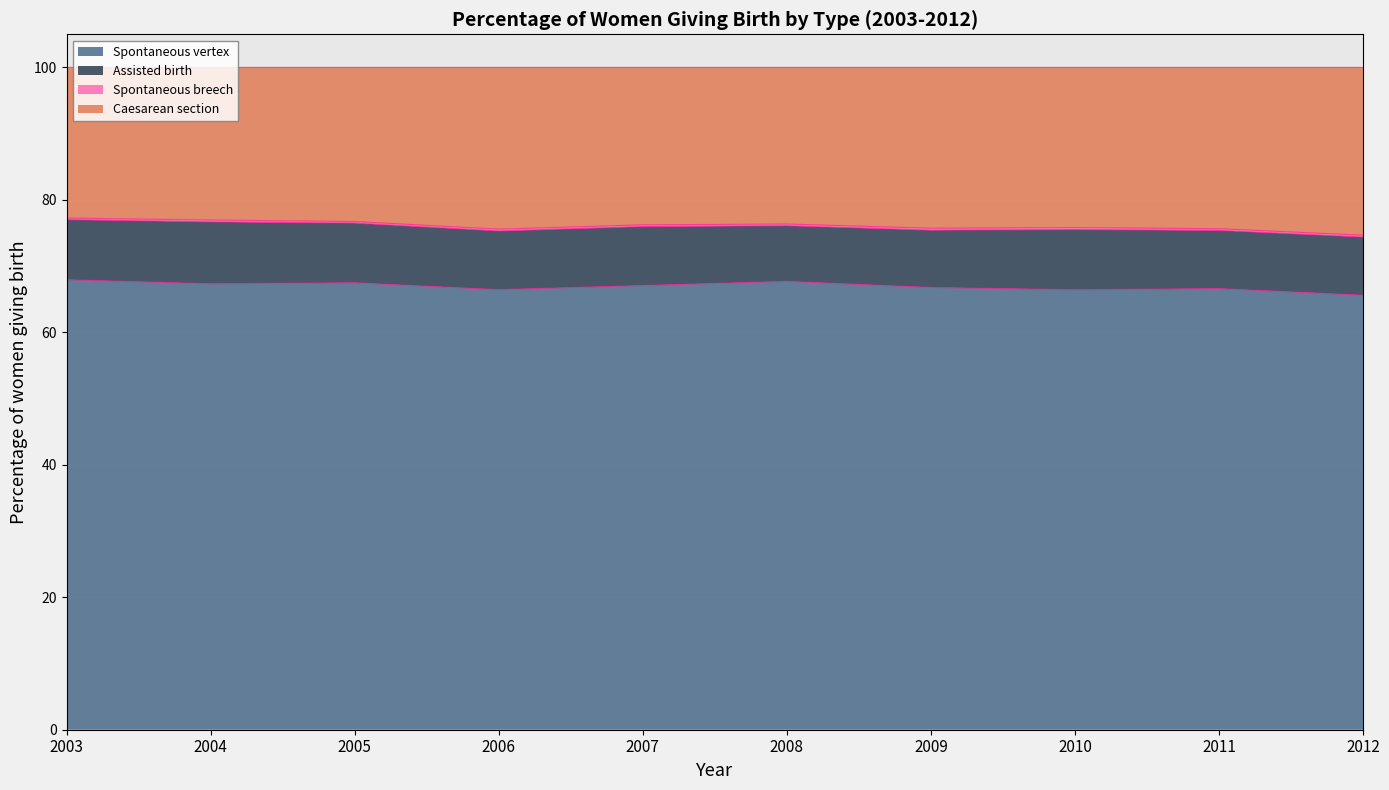

What is the highest value of the Spontaneous vertex series?

67.9